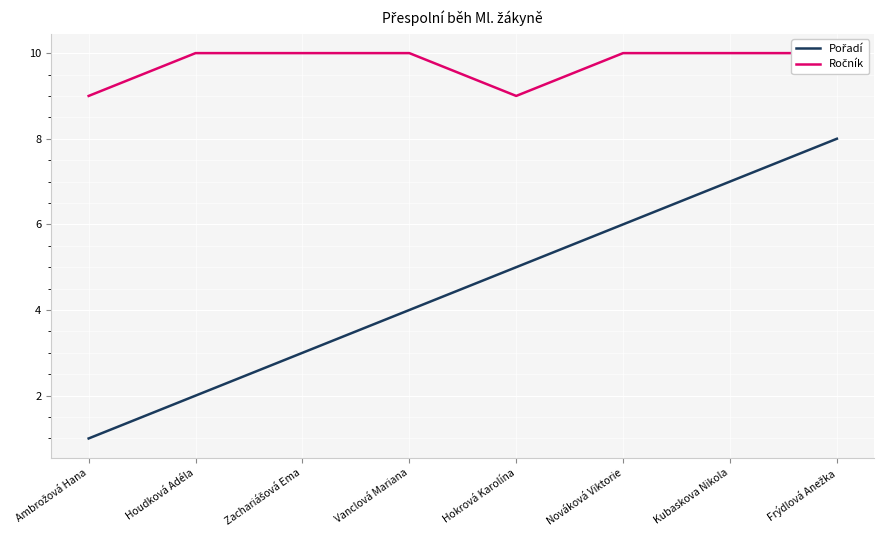

Read the Pořadí value at Frýdlová Anežka.

8